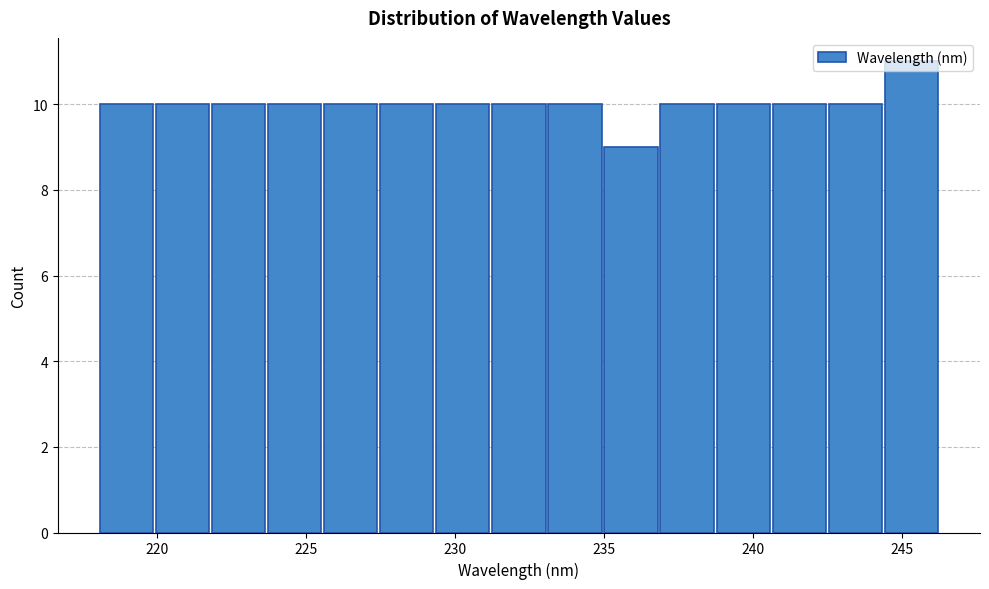

Around what value on the x-axis is the tallest bar? Give the approximate position of its centre, as read against the axis.

245.5